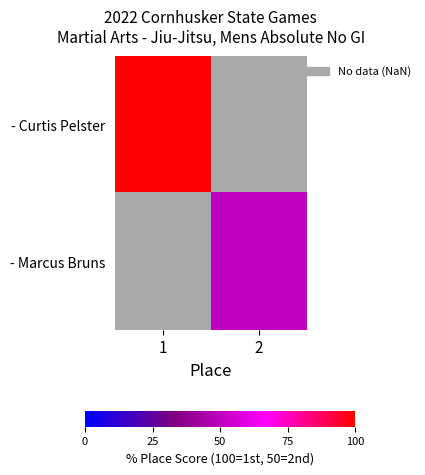

What is the minimum value shown in the chart?

50.0